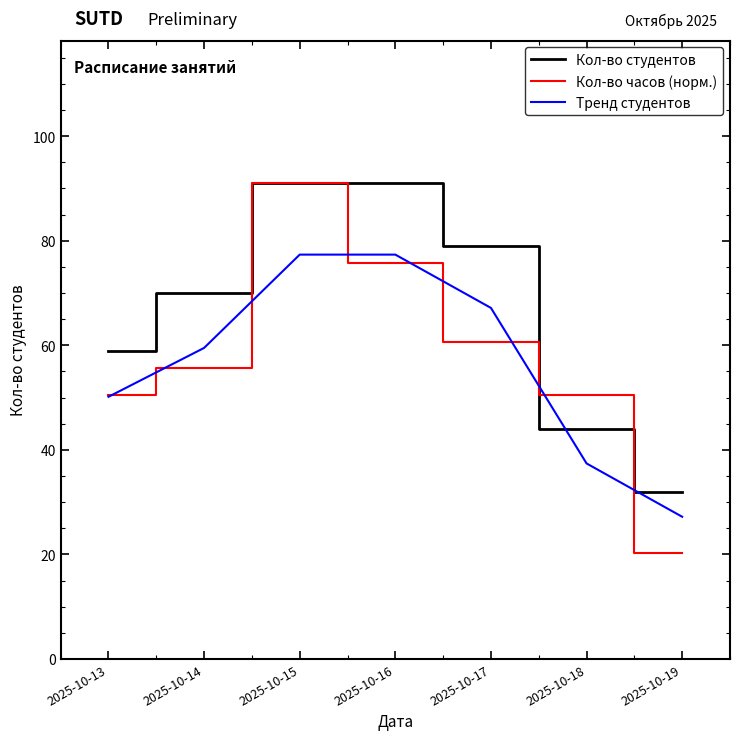

Which category has the highest value in the Кол-во часов (норм.) series?

2025-10-15